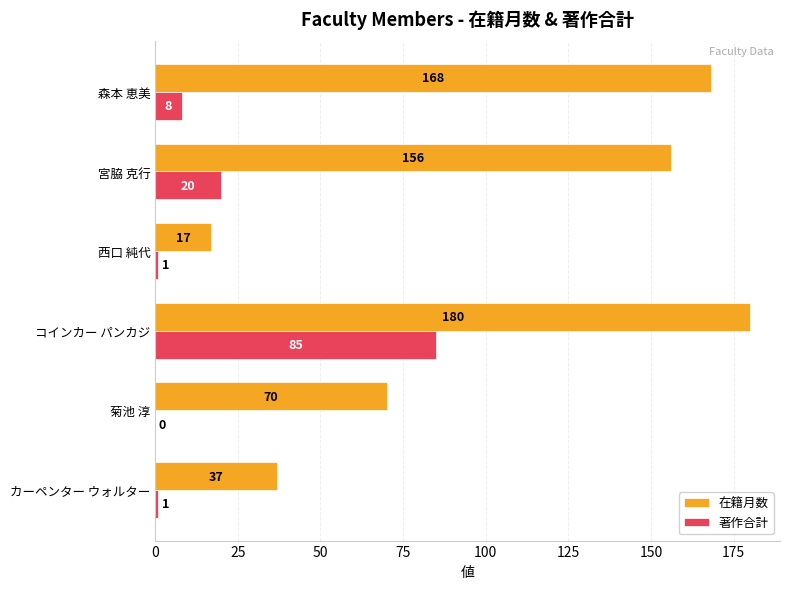

What is the sum of the 在籍月数 values at コインカー パンカジ and 宮脇 克行?

336